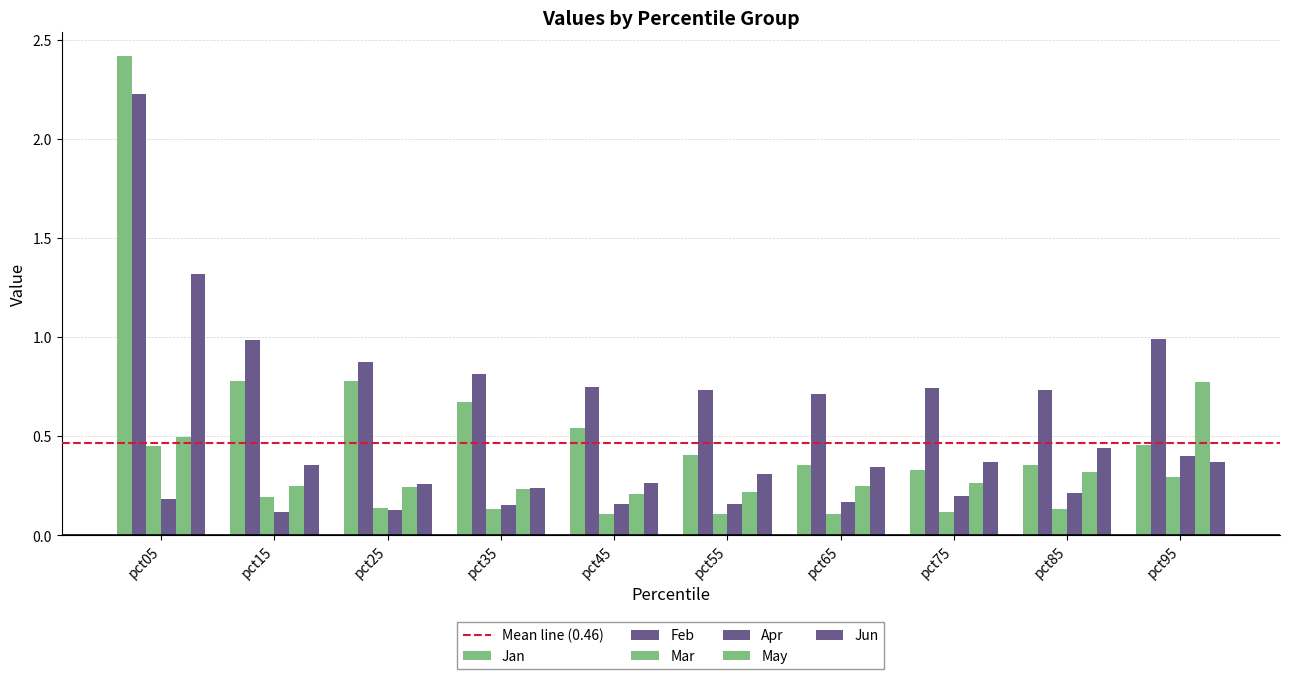

Which category has the lowest value across all series?

pct55